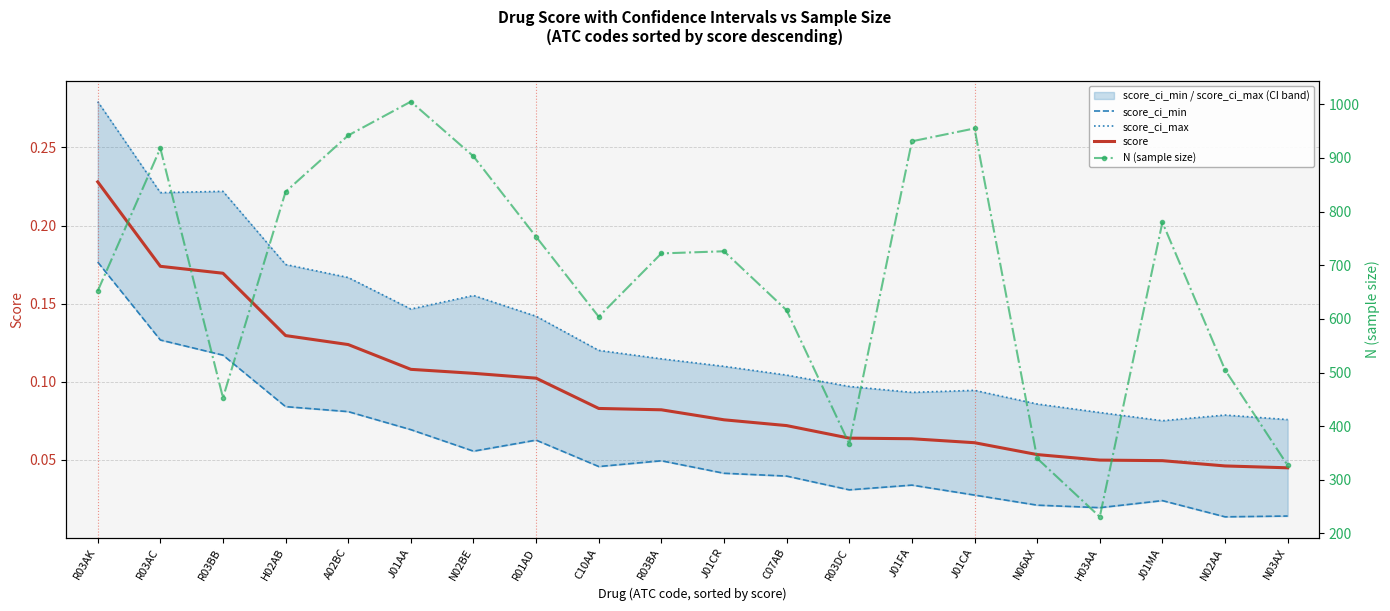

Which label corresponds to the smallest value in the chart?

N02AA